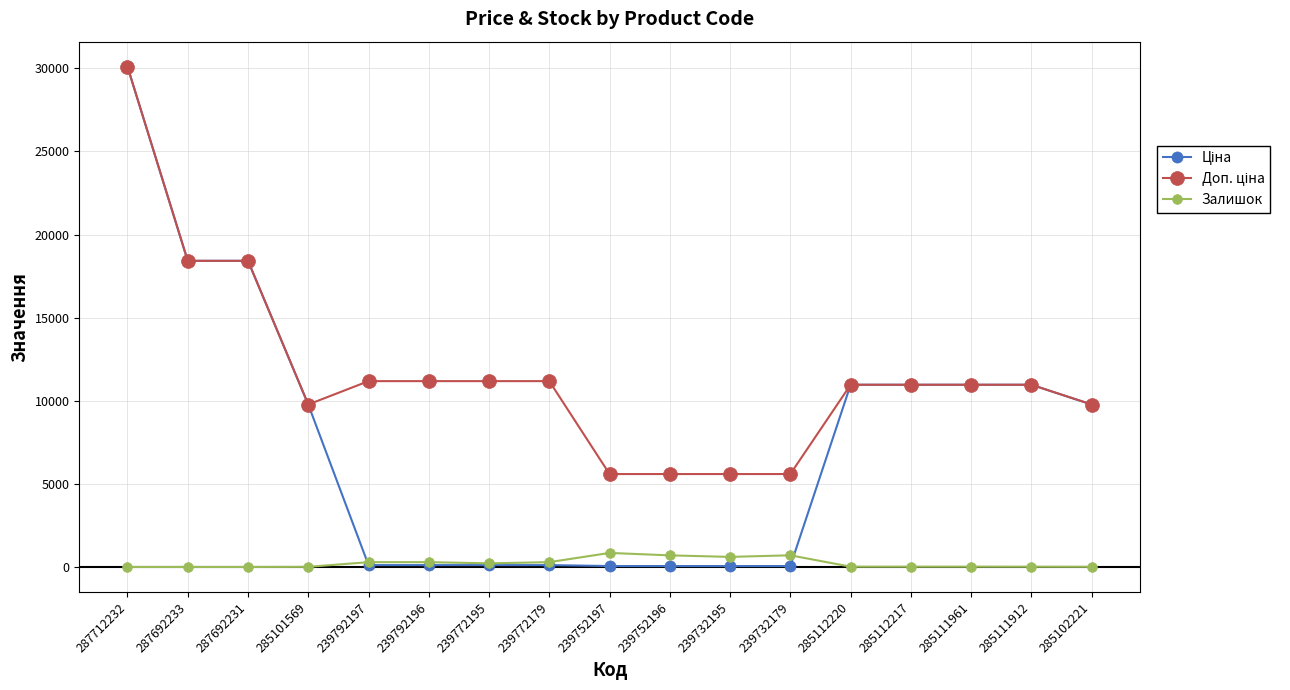

The Залишок series shows 17.0 at 285111961. True or false?

True